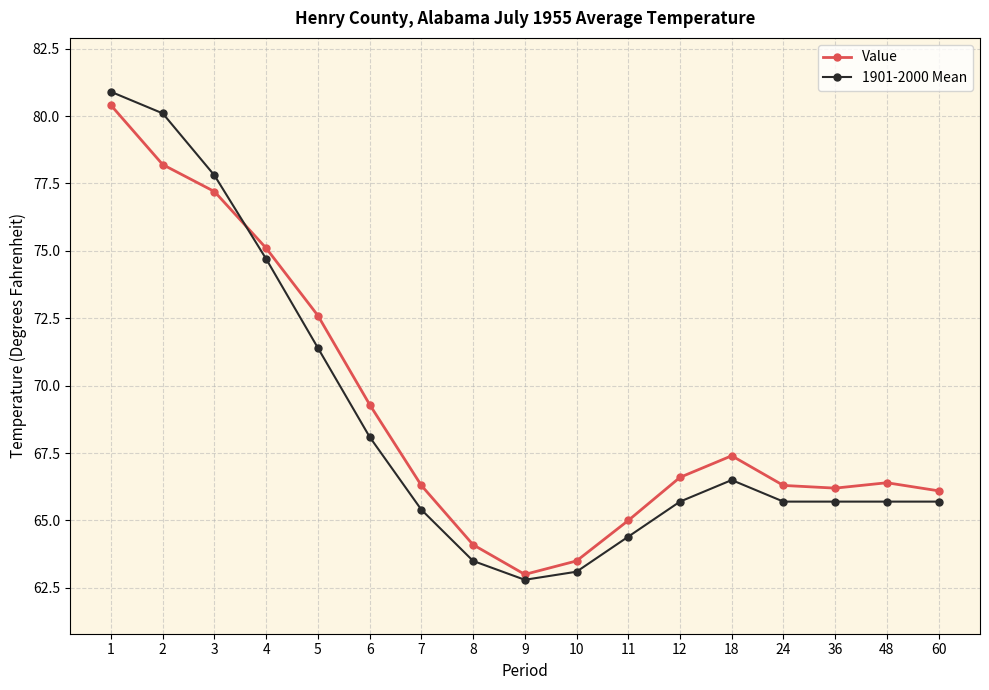

What is the smallest value displayed?

62.8